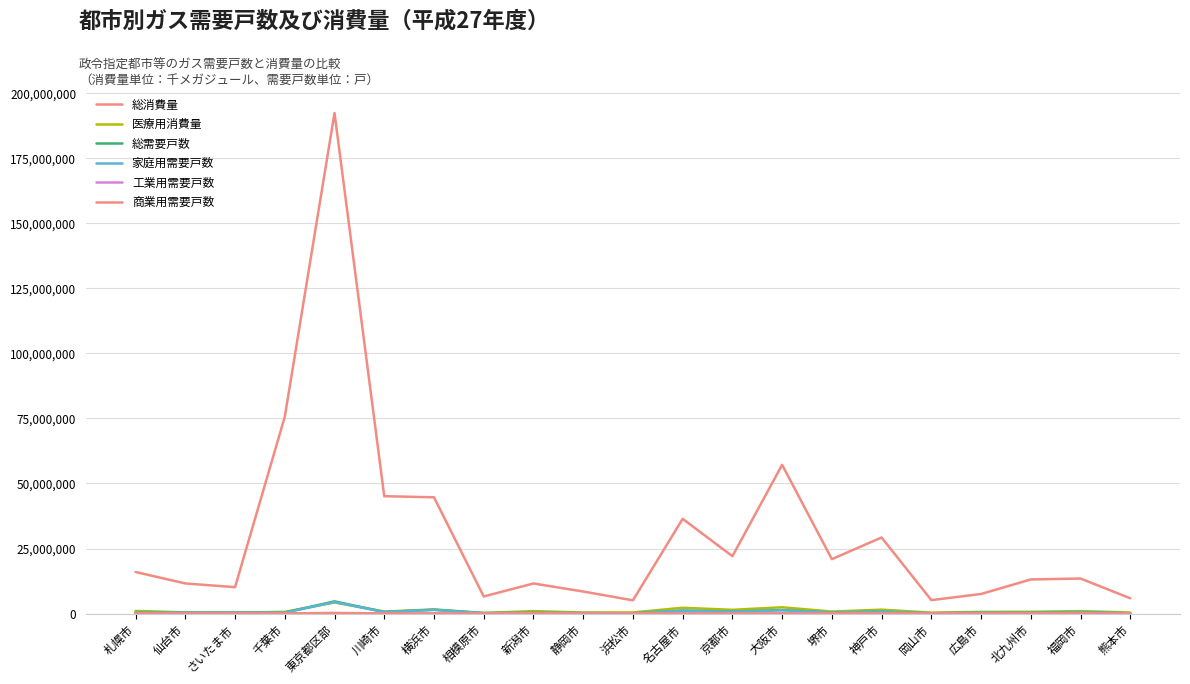

Reading left to right, extract all data points from this chart.

総消費量: 15972079	11574132	10135144	75634736	192429560	45118749	44689307	6565340	11558357	8465362	5077923	36413527	22046351	57181320	20909528	29242035	5154530	7517278	13108636	13455952	5860215
医療用消費量: 1009282	444071	376171	653857	4258794	764712	1586177	237824	935813	389141	429013	2223466	1427644	2408355	759887	1492378	344770	639130	668948	945966	392040
総需要戸数: 355035	312176	321497	358482	4689569	595390	1466111	155417	277118	169573	102765	1141499	756052	1340226	365925	751461	109700	310637	261141	499129	112095
家庭用需要戸数: 335608	298533	310685	345375	4402286	573278	1406124	150225	263315	159700	96701	1097627	712674	1260204	351464	713623	100179	295084	249263	480079	104710
工業用需要戸数: 205	92	272	311	11994	893	1980	174	383	269	385	1964	3586	3946	870	1892	128	285	358	306	120
商業用需要戸数: 16078	10642	7977	9522	240981	17026	45427	3751	9863	8004	4400	29875	31852	67705	10389	29969	7593	12172	8605	15286	5551